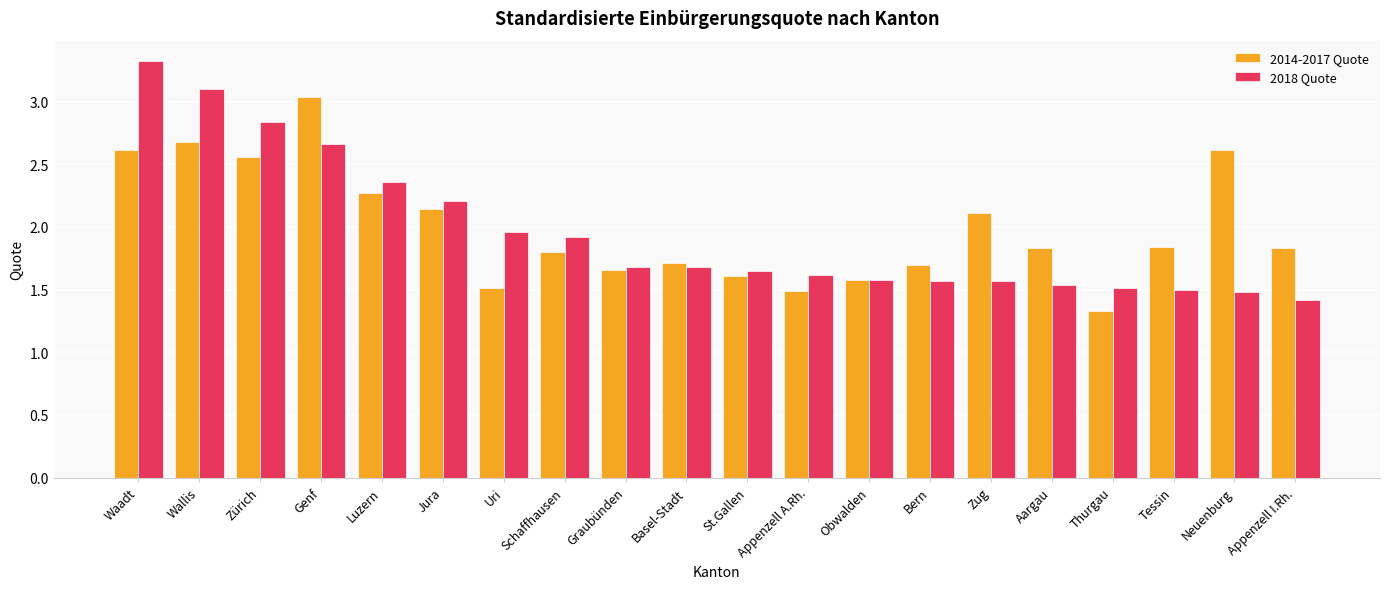

Rank the series by their maximum value, from highest to lowest.

2018 Quote, 2014-2017 Quote